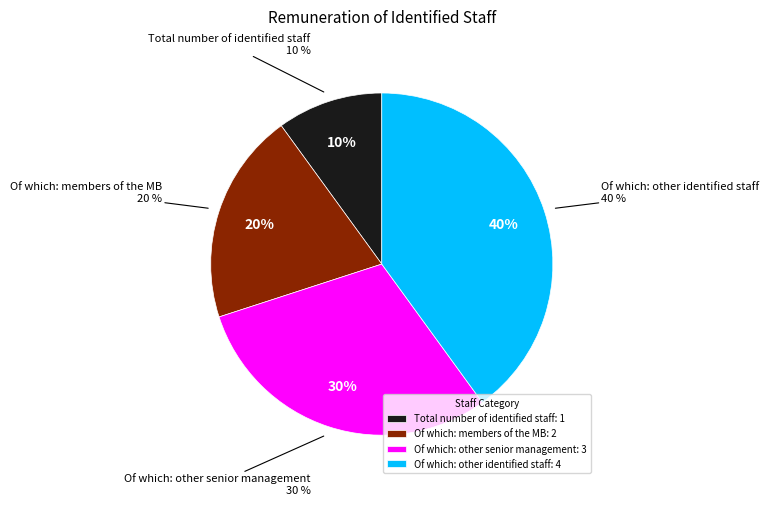

Is there any slice that represents more than half of the pie?

No